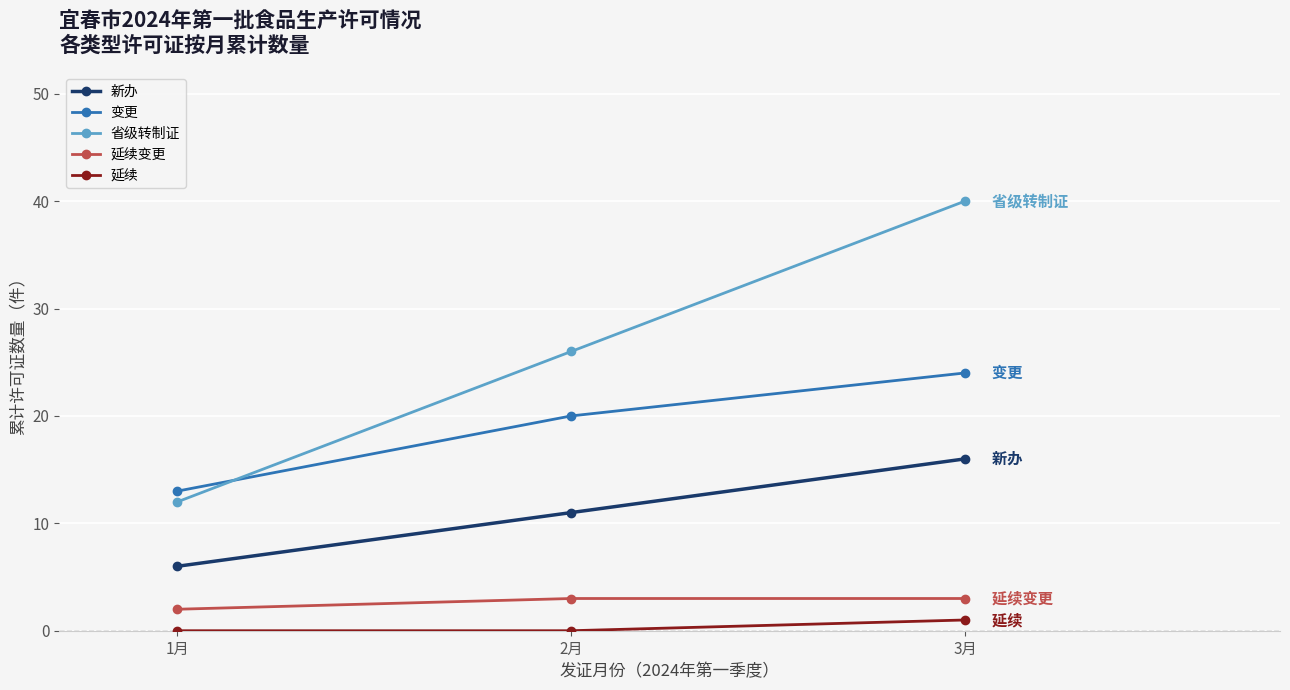

What is the label of the 3rd point from the right?

1月